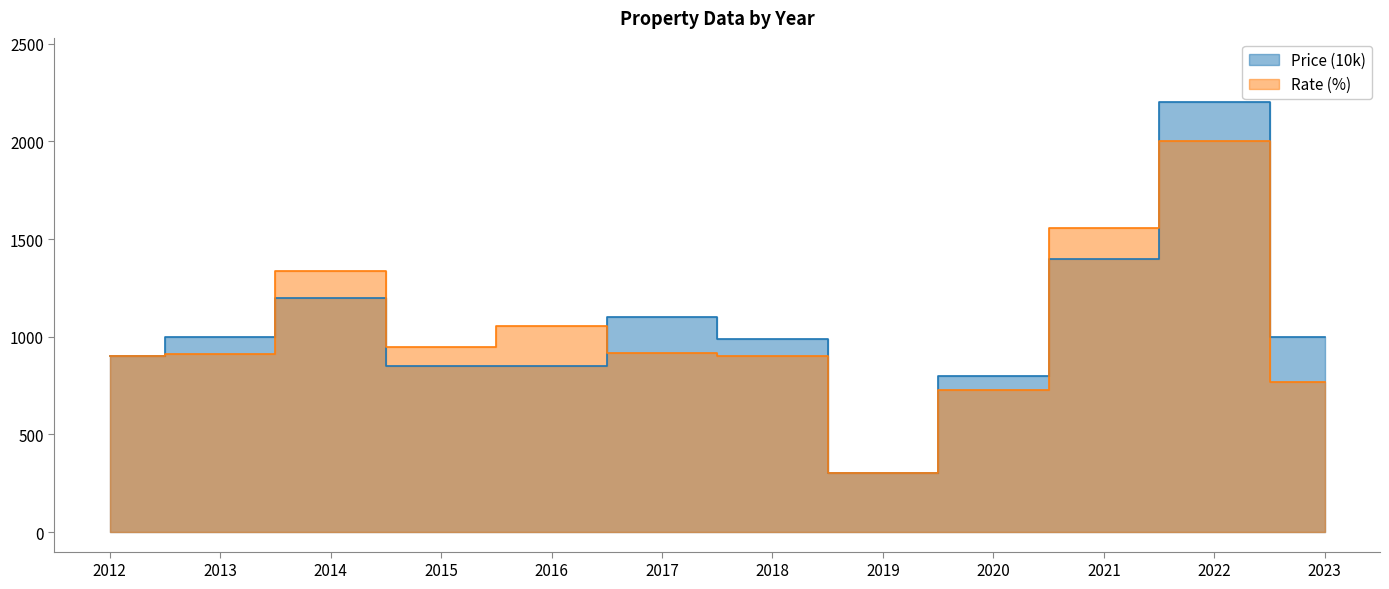

Which series has the largest range (max minus min)?

Price (10k)